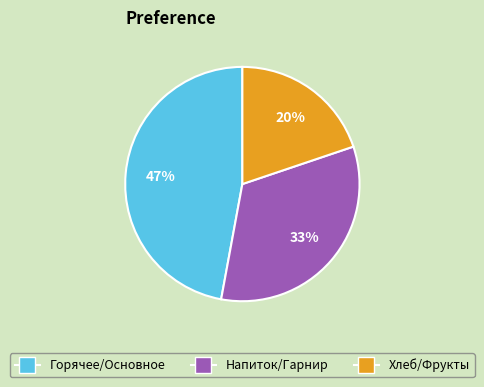

Does any single category account for the majority?

No